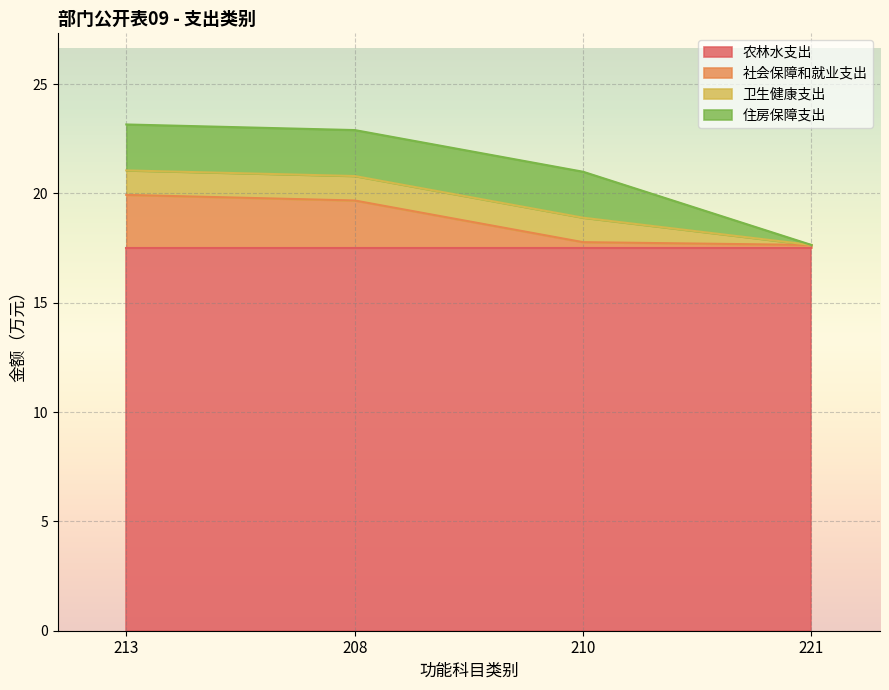

How many data points in 社会保障和就业支出 are above 2?

2